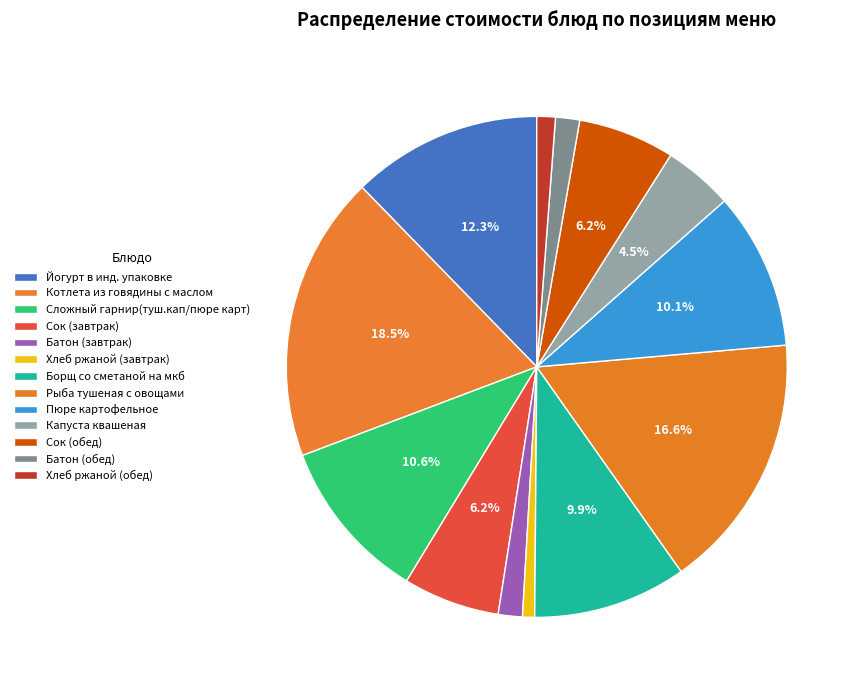

What percentage is the Капуста квашеная slice, to the nearest percent?

4%